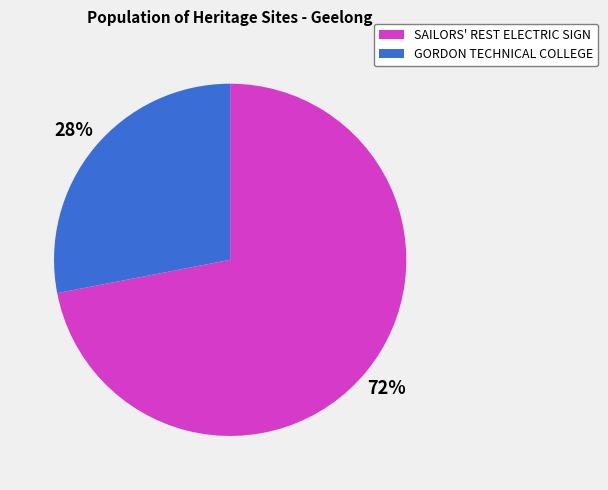

Does any single category account for the majority?

Yes